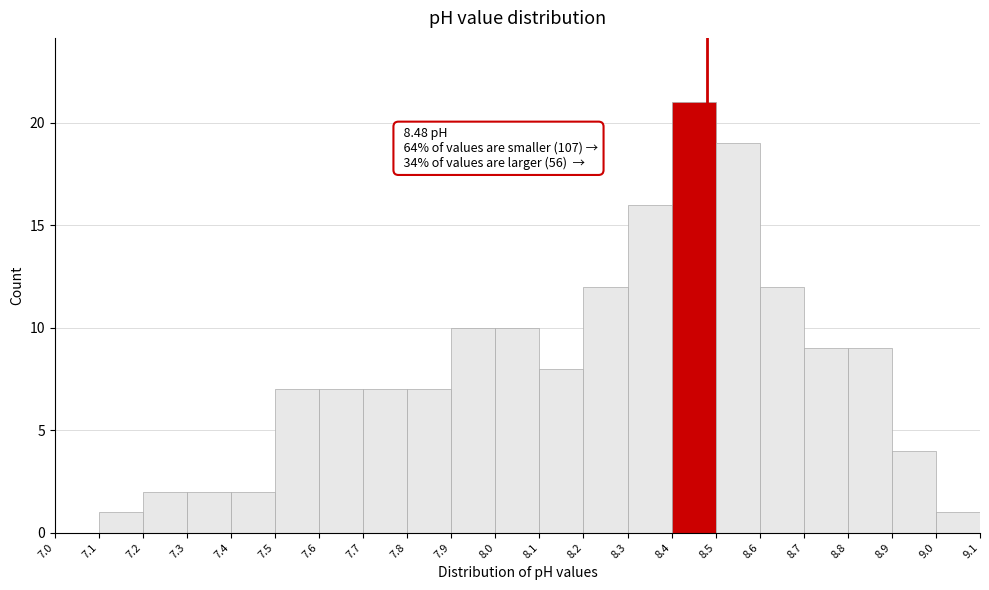

Over which range of the x-axis is the bar tallest?

8.4 to 8.5